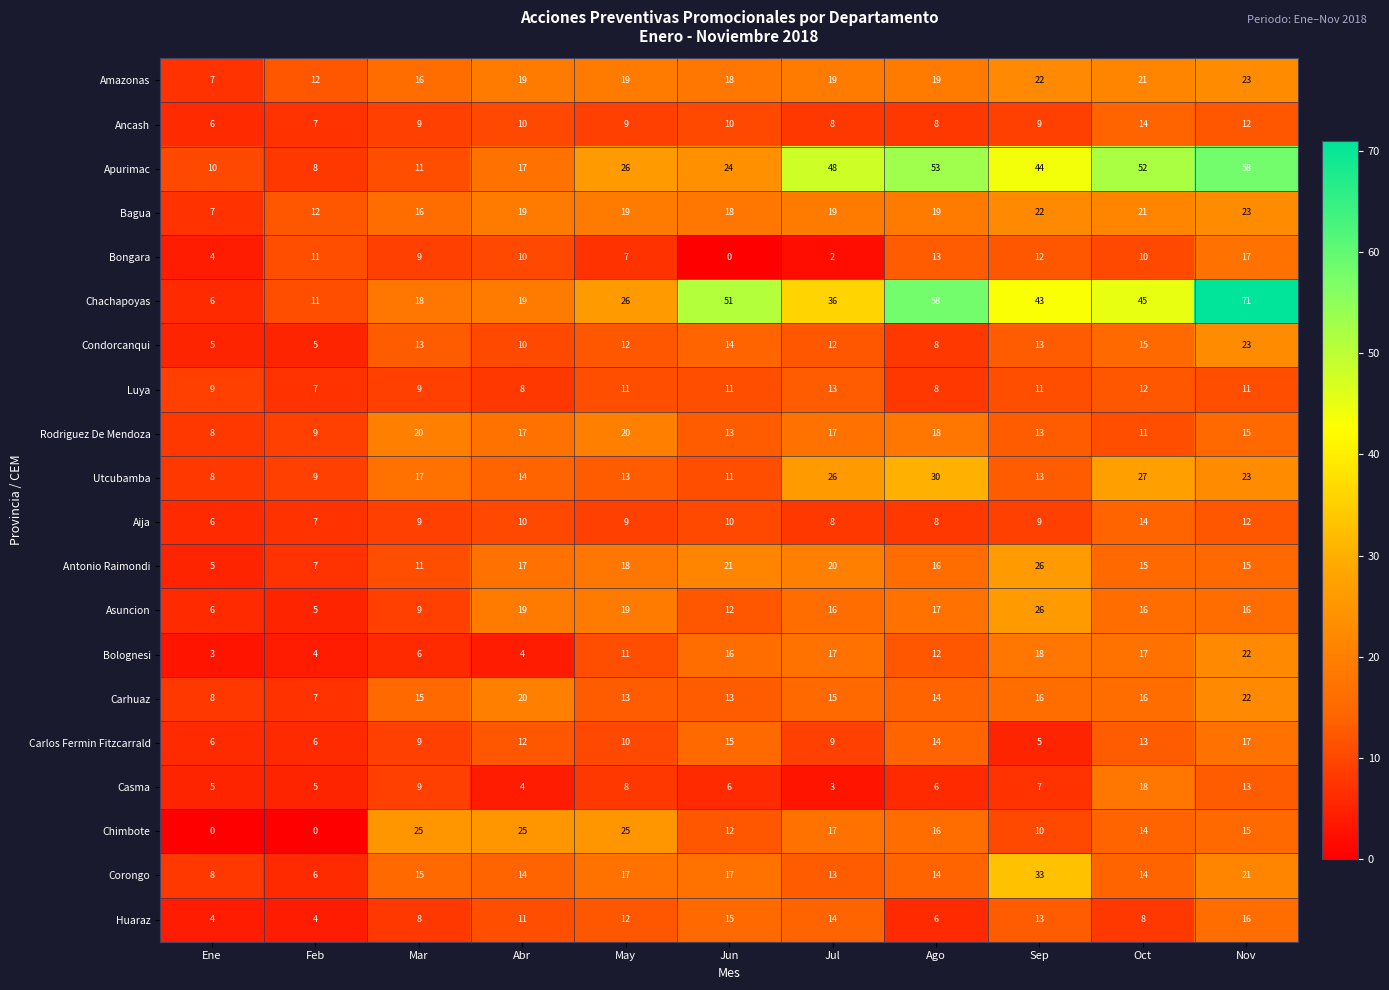

True or false: Huaraz has a value of 2 at Mar.

False